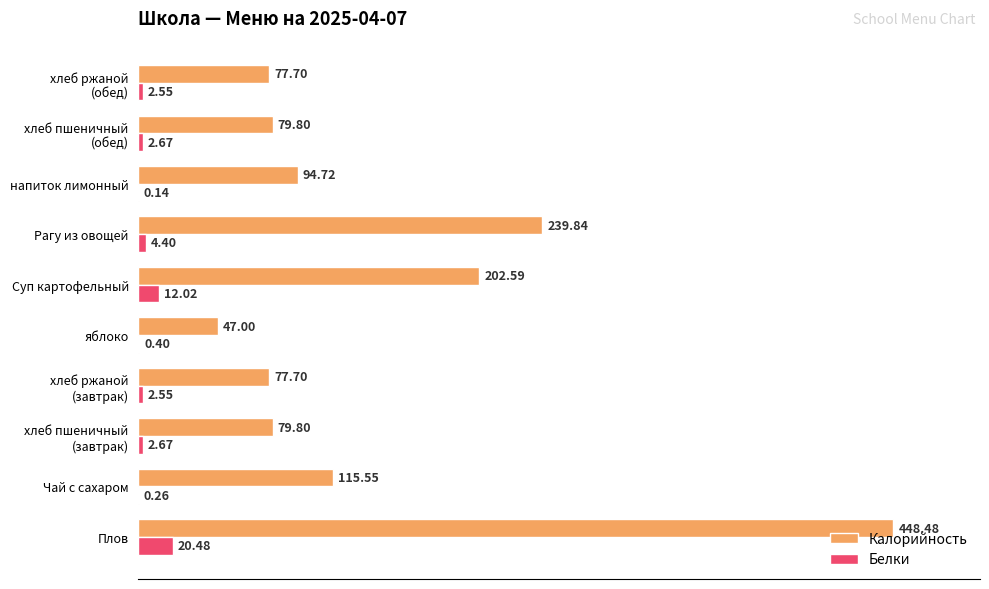

Count the number of categories in the chart.

10